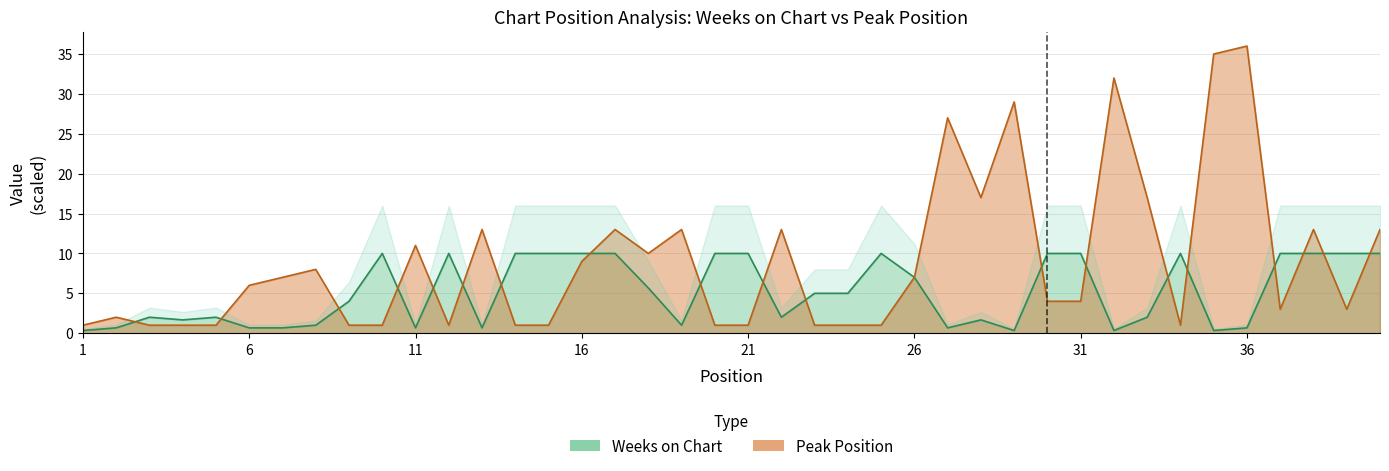

The value at 9 is 1. True or false?

False